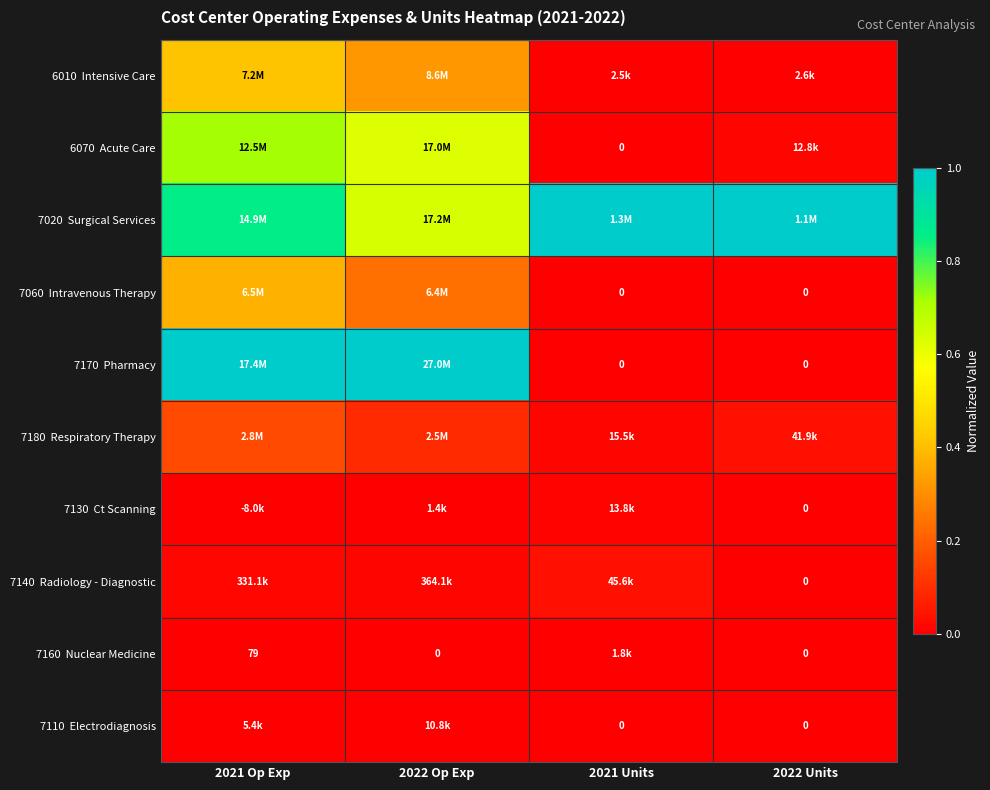

How many values in 7170 Pharmacy are above zero?

2